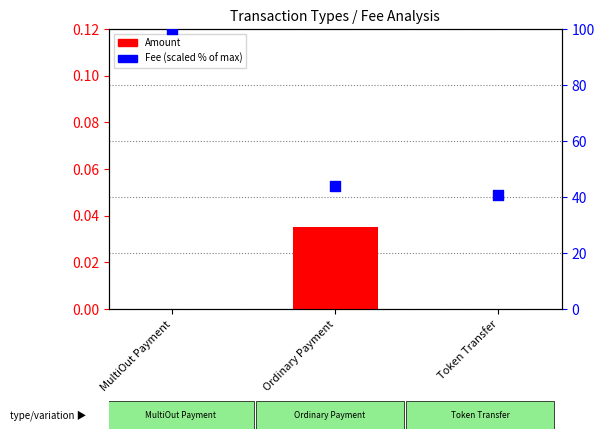

Is the value of Amount at Ordinary Payment greater than the value of Fee (scaled) at Ordinary Payment?

No